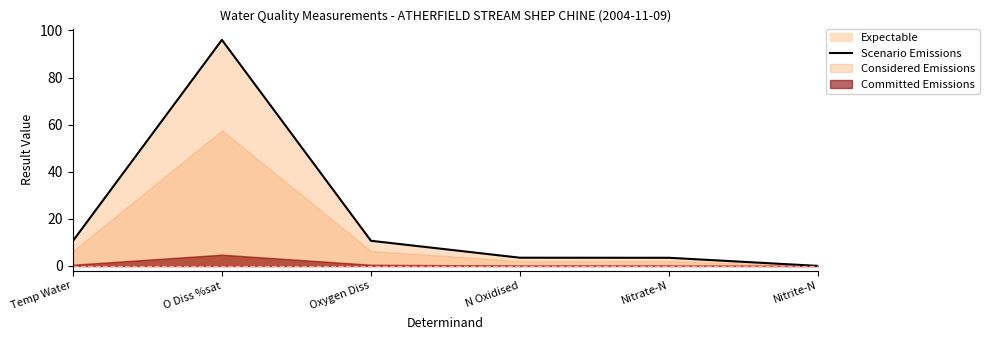

Between Oxygen Diss and O Diss %sat, which is larger?

O Diss %sat